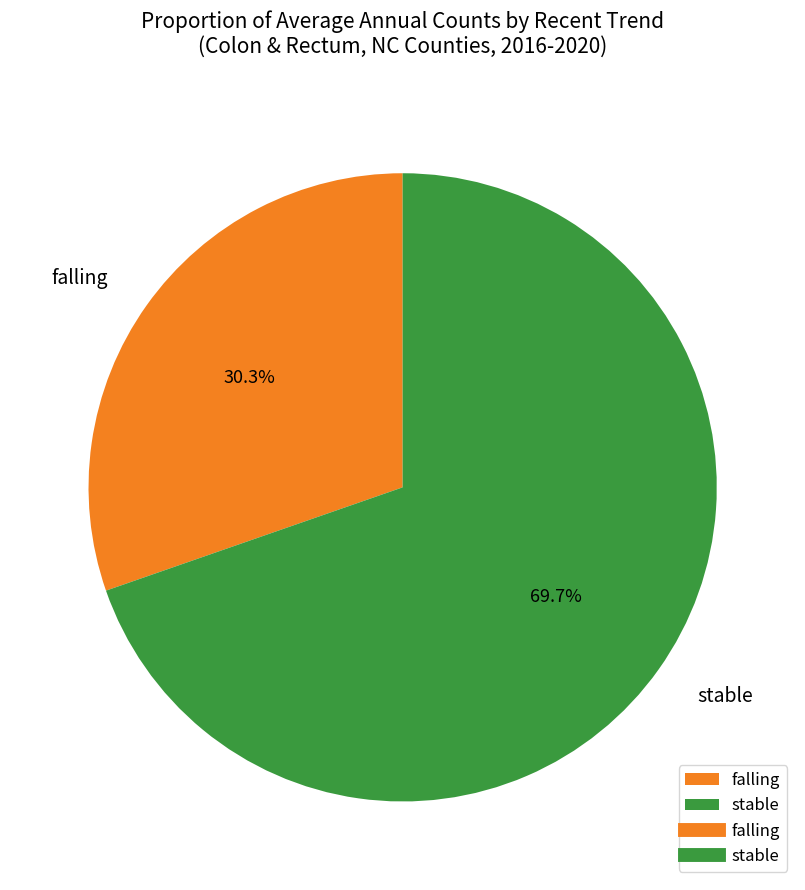

To the nearest percent, what portion does falling represent?

30%